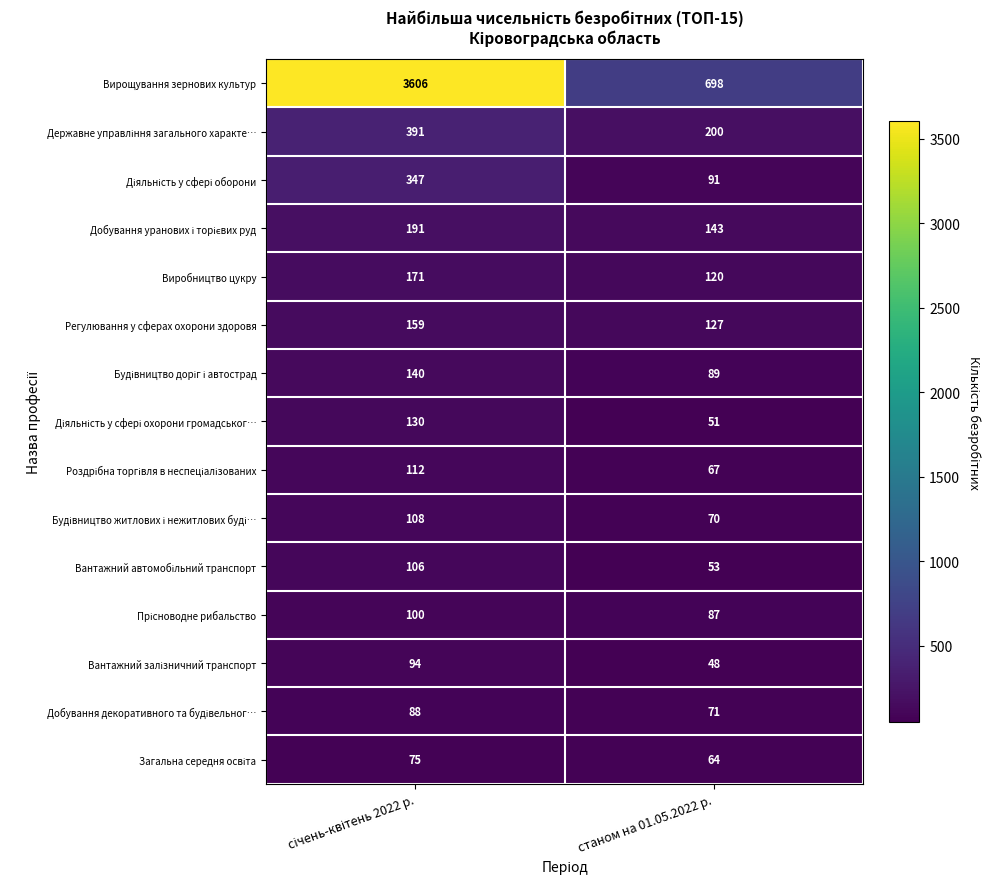

At how many categories does at least one series exceed 1375?

1